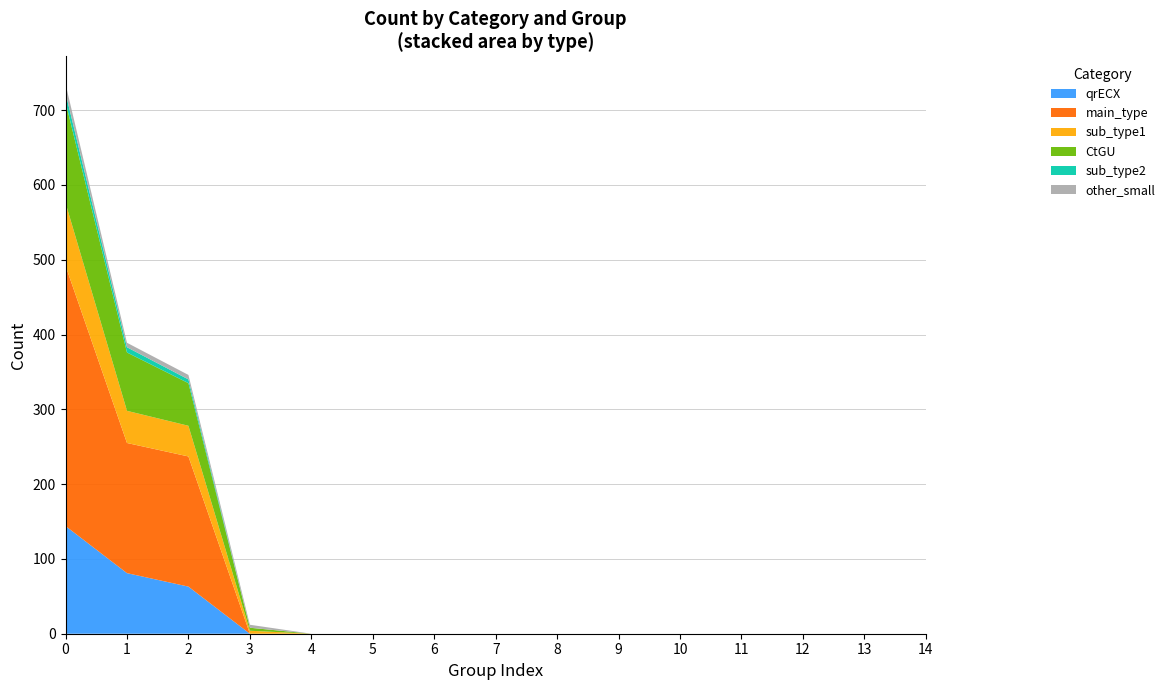

Reading right to left, list all the values displayed in this chart.

qrECX: 0	0	0	0	0	0	0	0	0	0	0	0	63	81	144
main_type: 0	0	0	0	0	0	0	0	0	0	0	0	174	174	348
sub_type1: 0	0	0	0	0	0	0	0	0	0	0	4	41	43	84
CtGU: 0	0	0	0	0	0	0	0	0	0	0	4	57	78	135
sub_type2: 0	0	0	0	0	0	0	0	0	0	0	0	5	7	12
other_small: 0	0	0	0	0	0	0	0	0	0	0	4	6	6	12